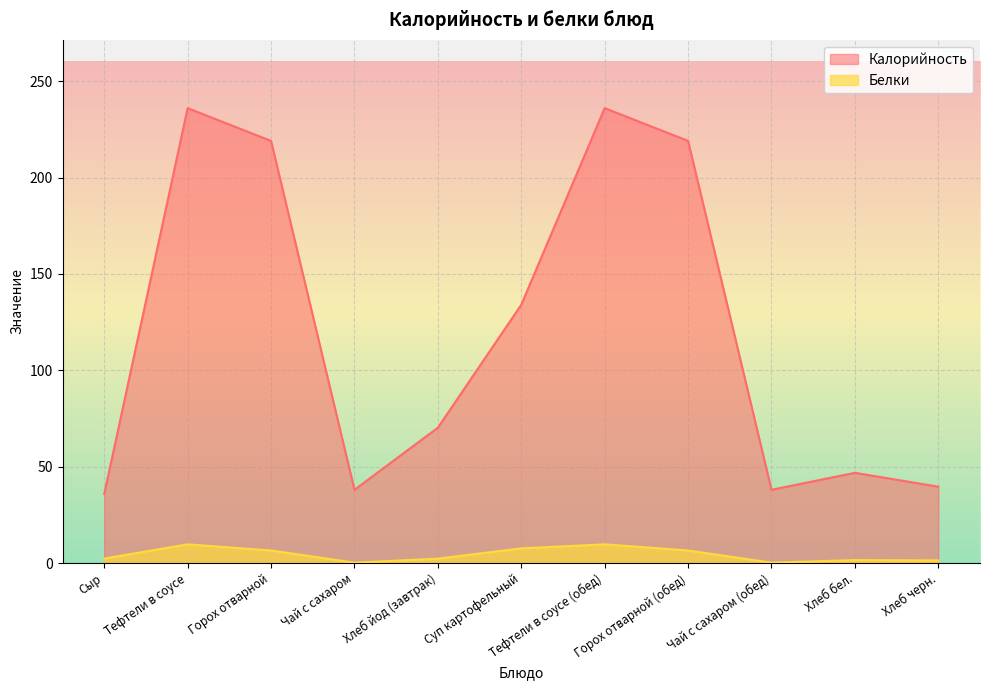

List the series in order of their peak value, lowest first.

Белки, Калорийность